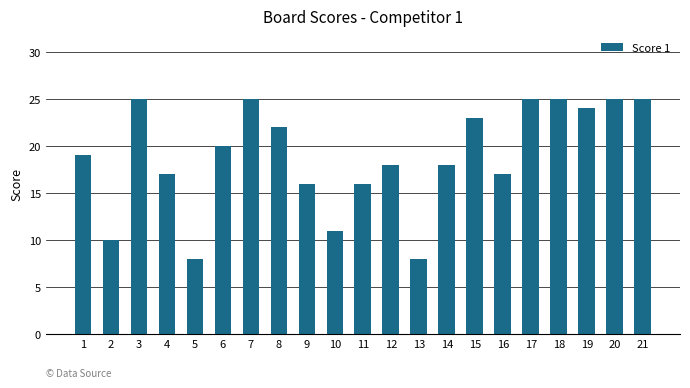

What is the change in value from 14 to 15?

+5